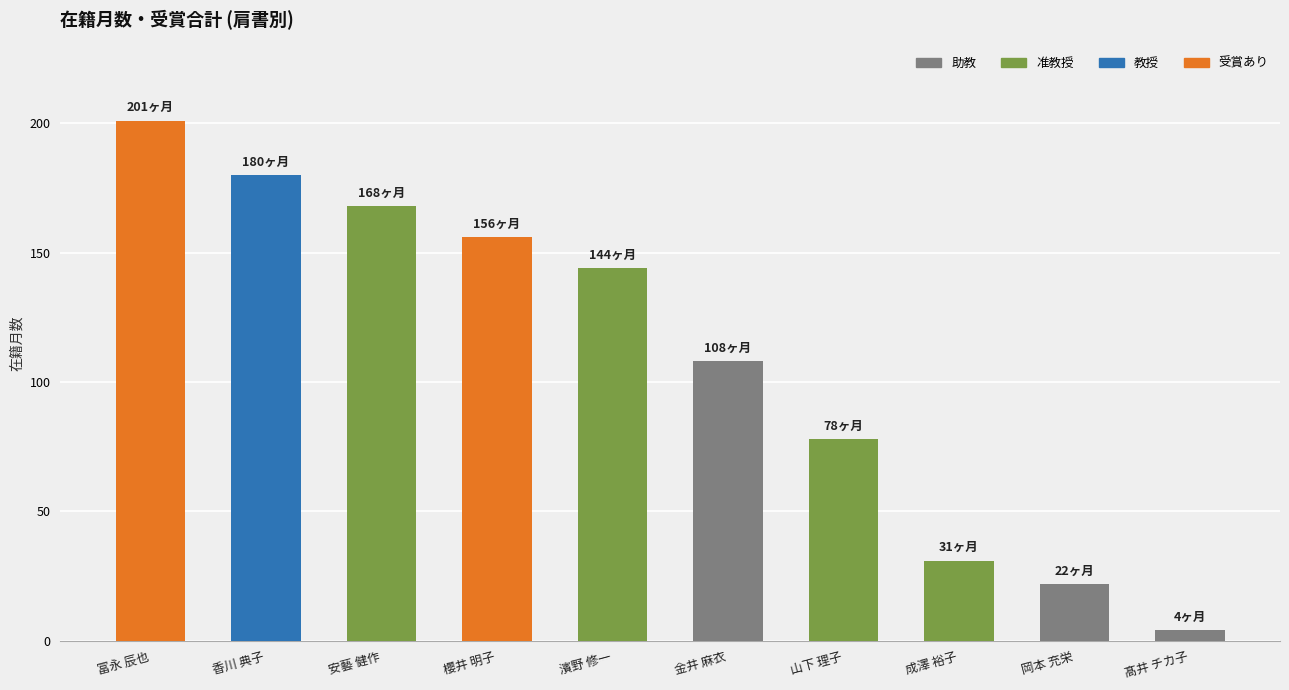

Does the chart contain stacked bars?

No